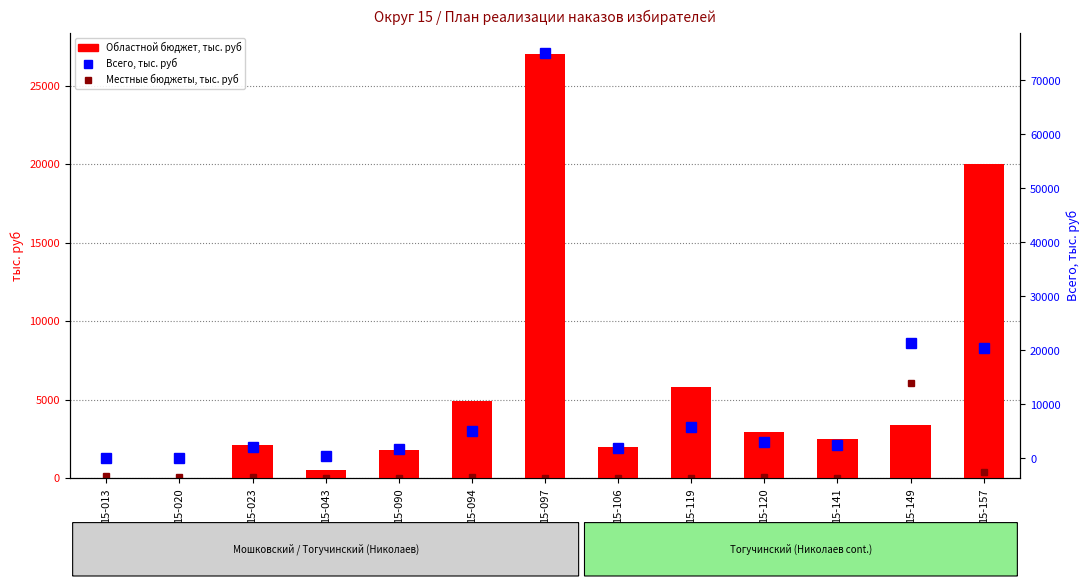

Which category has the highest value across all series?

15-097